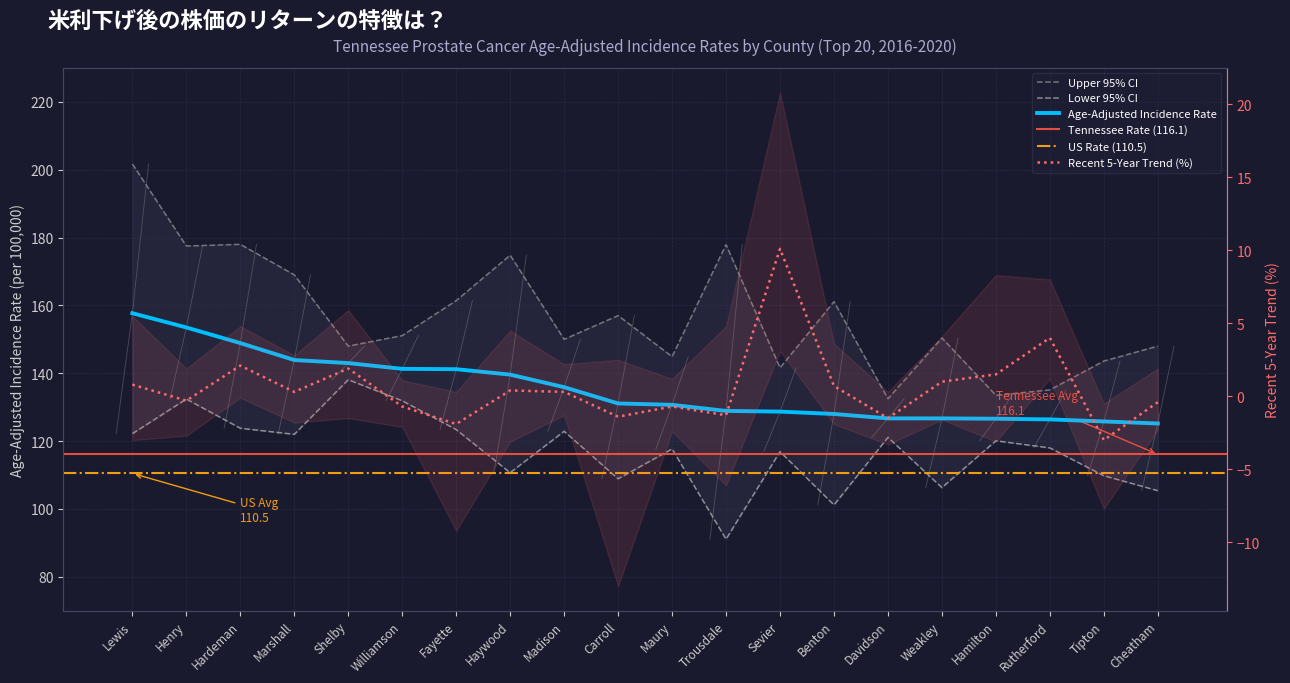

Which series changed the most between Lewis and Shelby?

Upper 95% CI